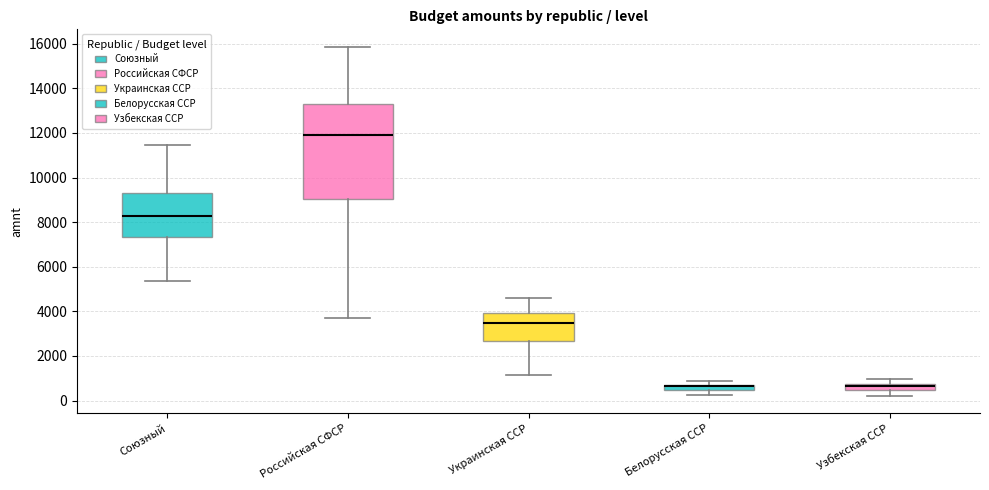

Comparing the boxes themselves (not the whiskers), which one is the tallest?

Российская СФСР